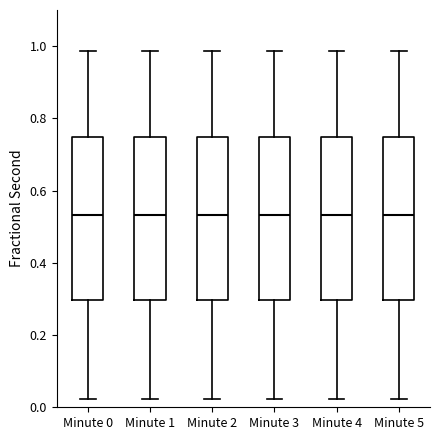

Where does the upper whisker of the box for Minute 5 end on the y-axis? The values are not printed on the chart, so give them approximately, as read against the axis.

0.98